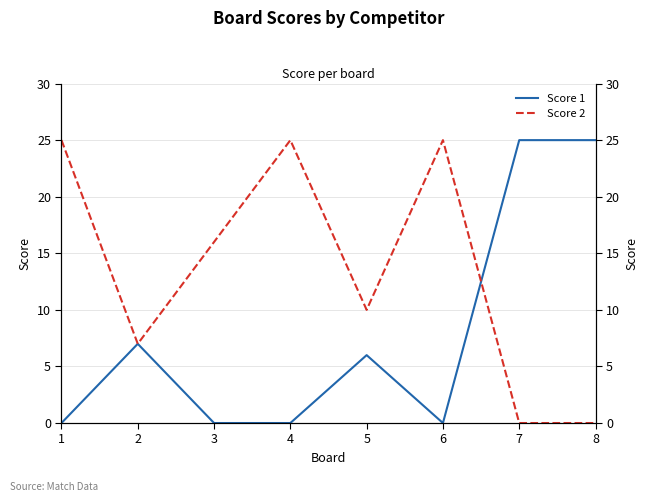

Reading left to right, what are all the values shown in this chart?

Score 1: 1=0	2=7	3=0	4=0	5=6	6=0	7=25	8=25
Score 2: 1=25	2=7	3=16	4=25	5=10	6=25	7=0	8=0